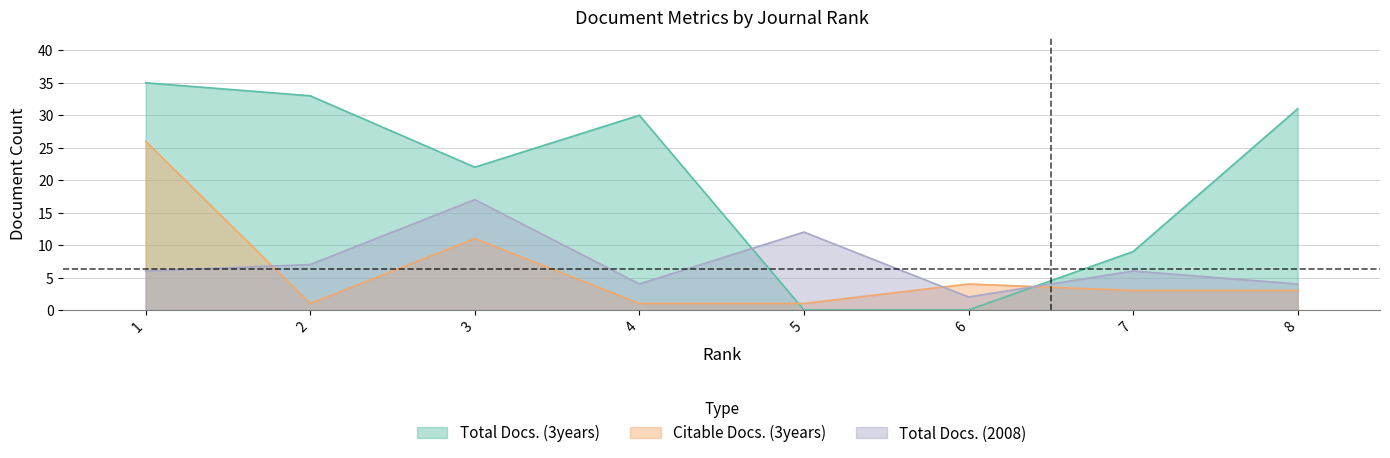

Between 3 and 6, which is larger?

3